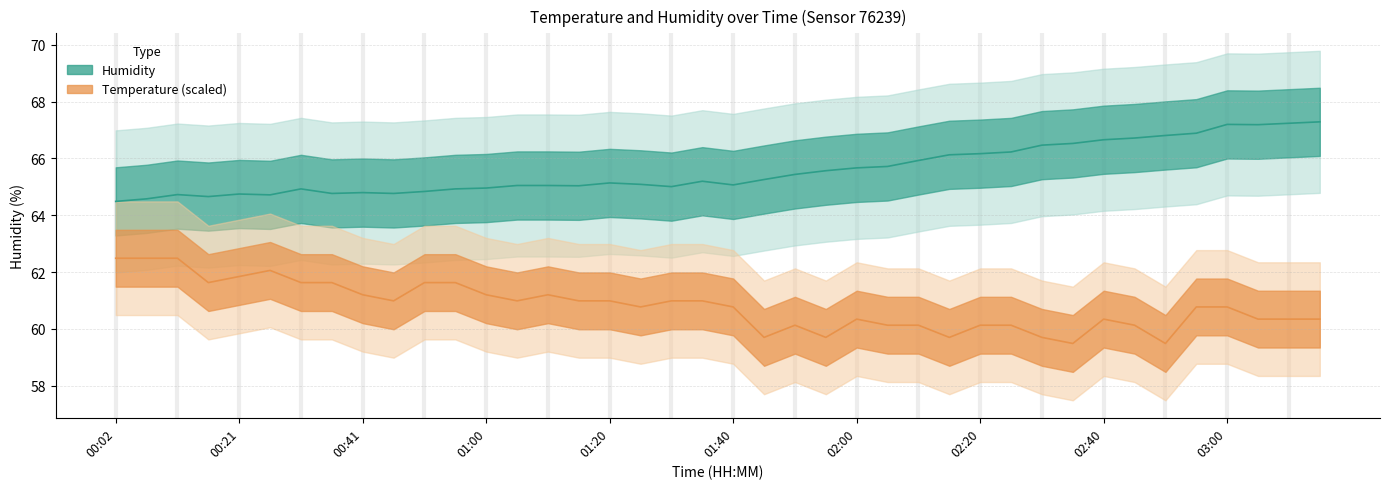

What position from the right is 00:16?

37